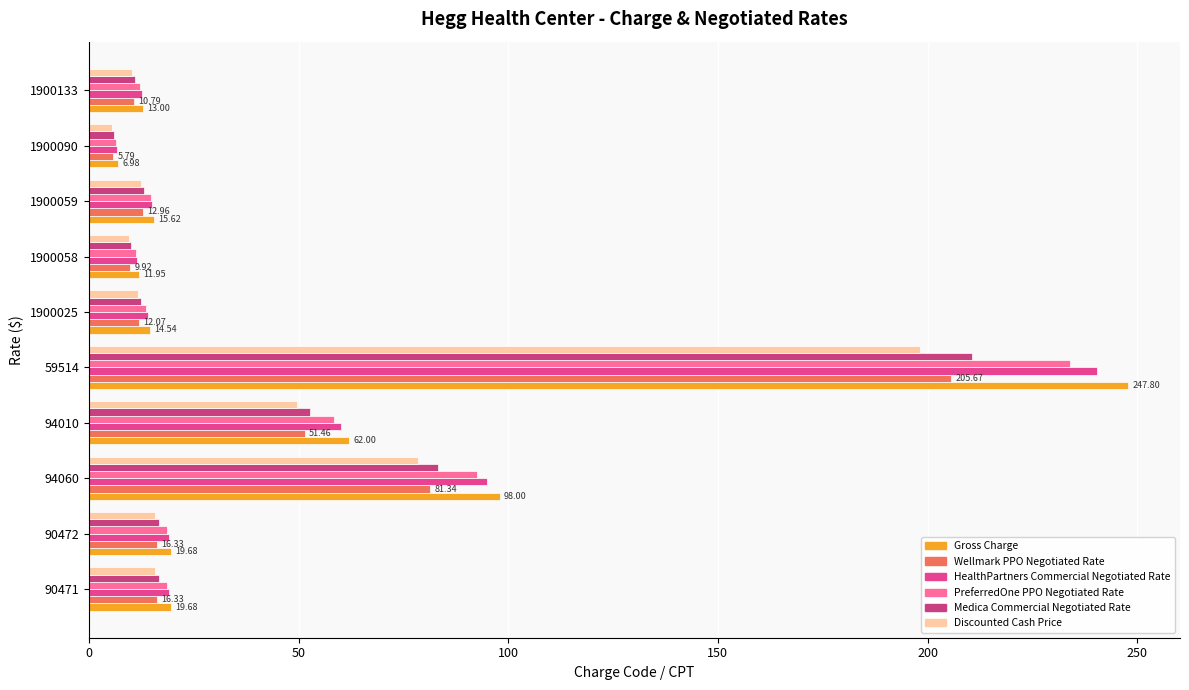

What is the maximum value shown in the chart?

247.8